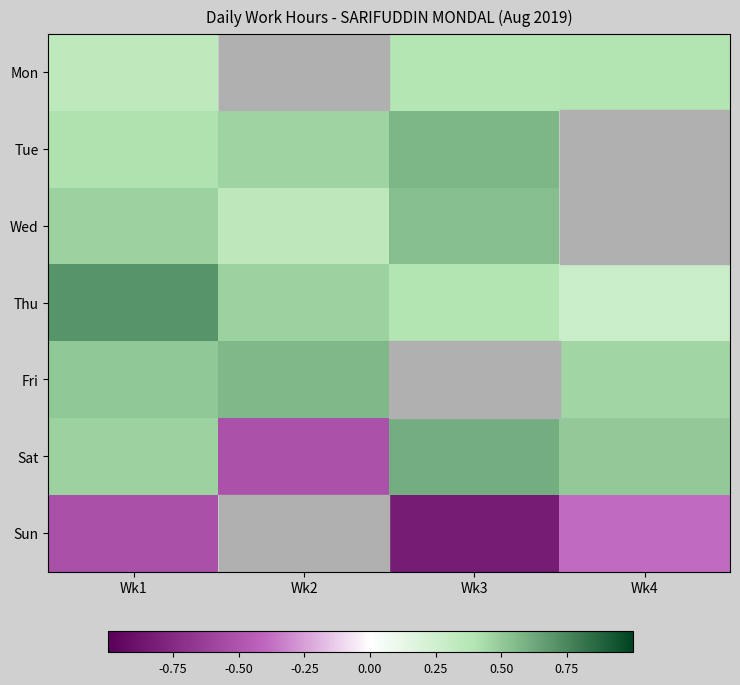

Which has a higher value, Wk2 or Wk3?

Wk3